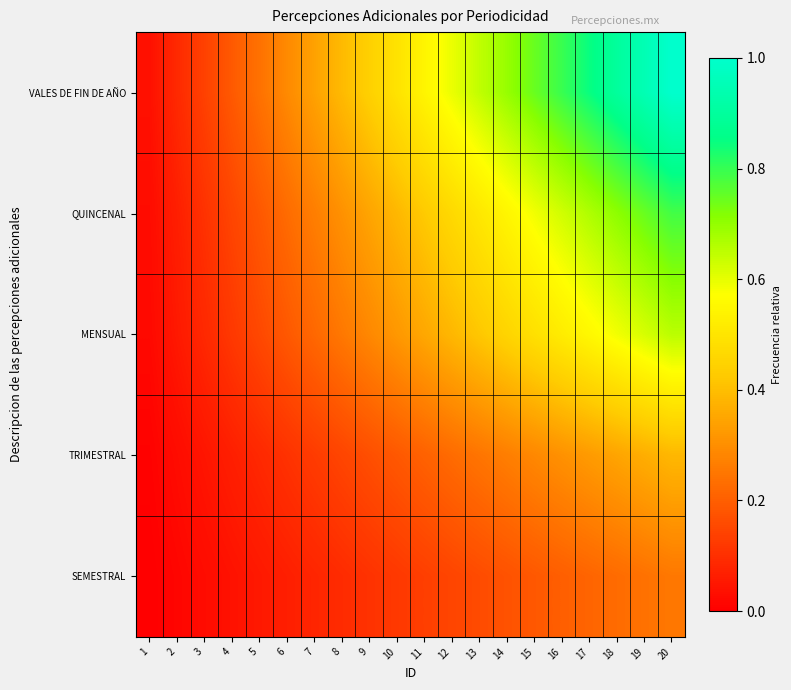

Which series has the largest total across all categories?

VALES DE FIN DE AÑO